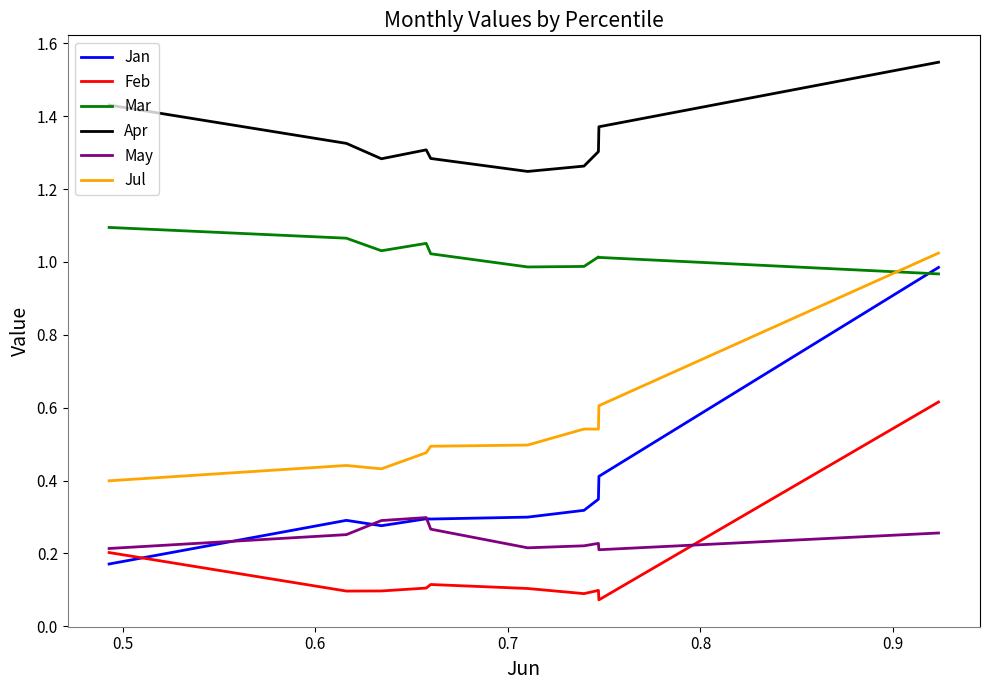

Which series has the largest total across all categories?

Apr